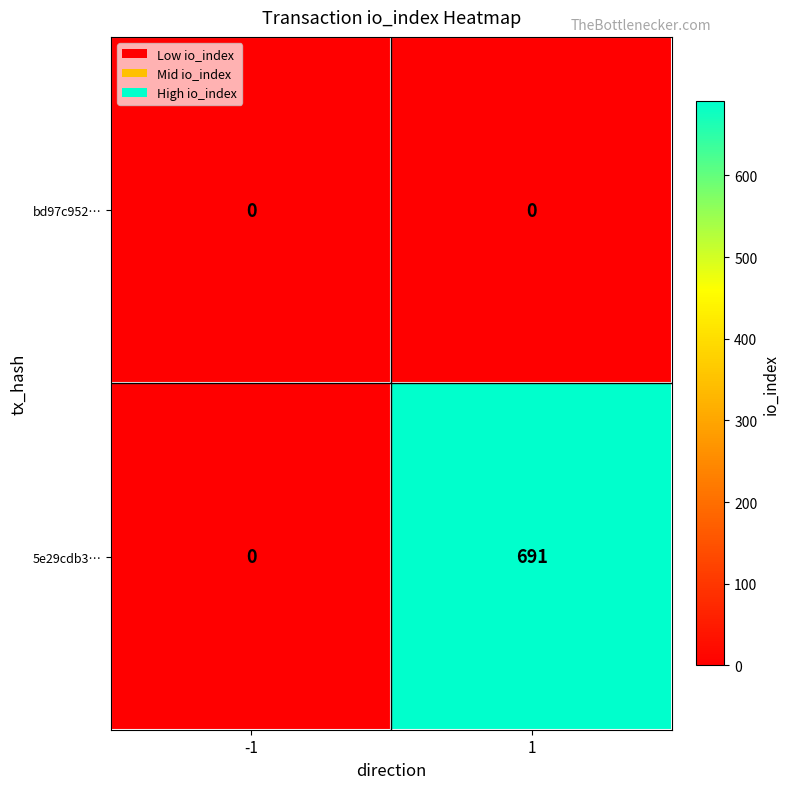

How many data points in 5e29cdb3… are less than 691?

1